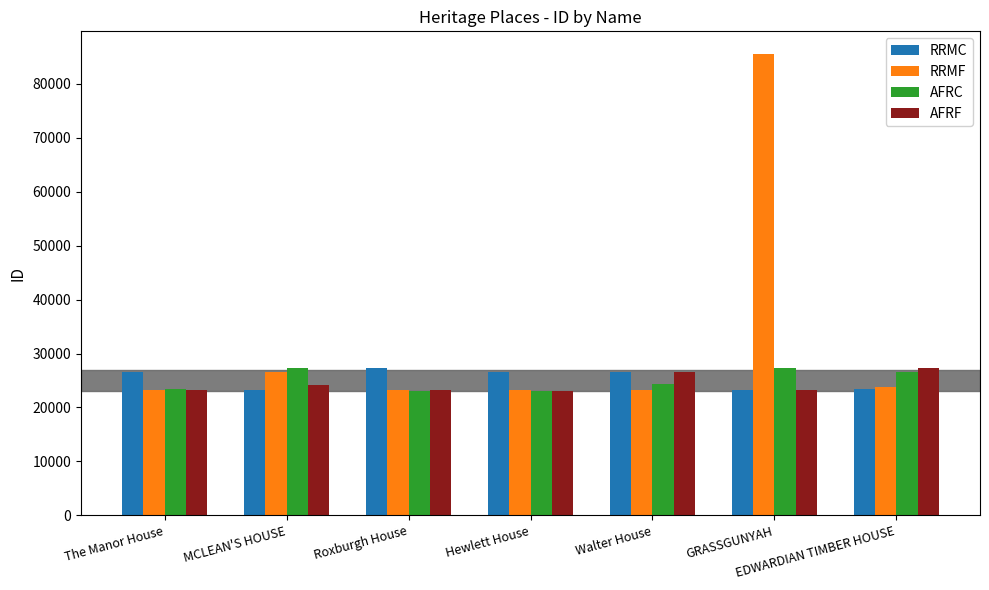

What position from the right is The Manor House?

7